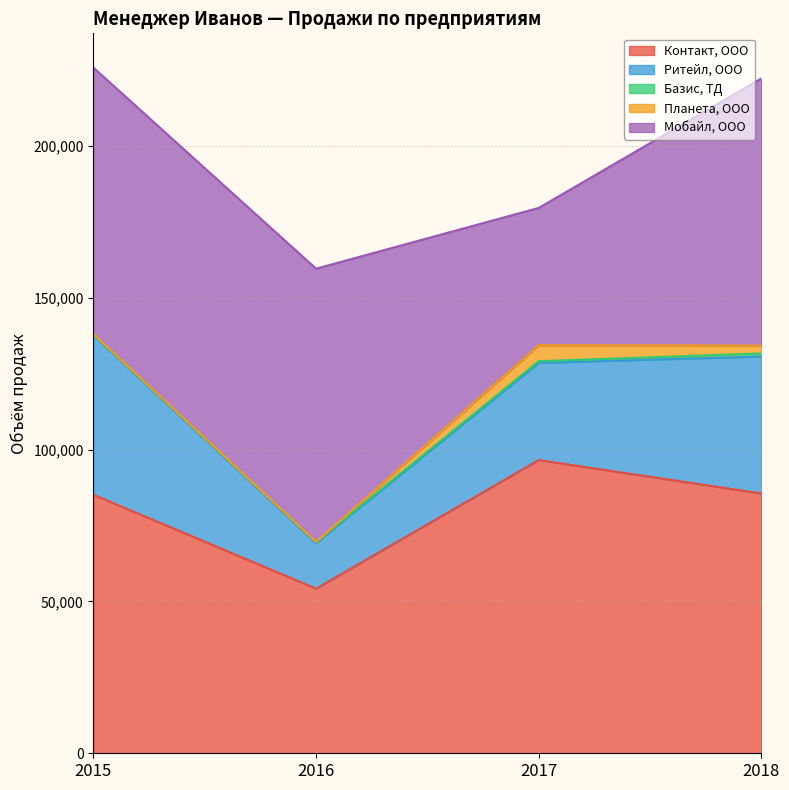

What is the average value of the Планета, ООО series?

1980